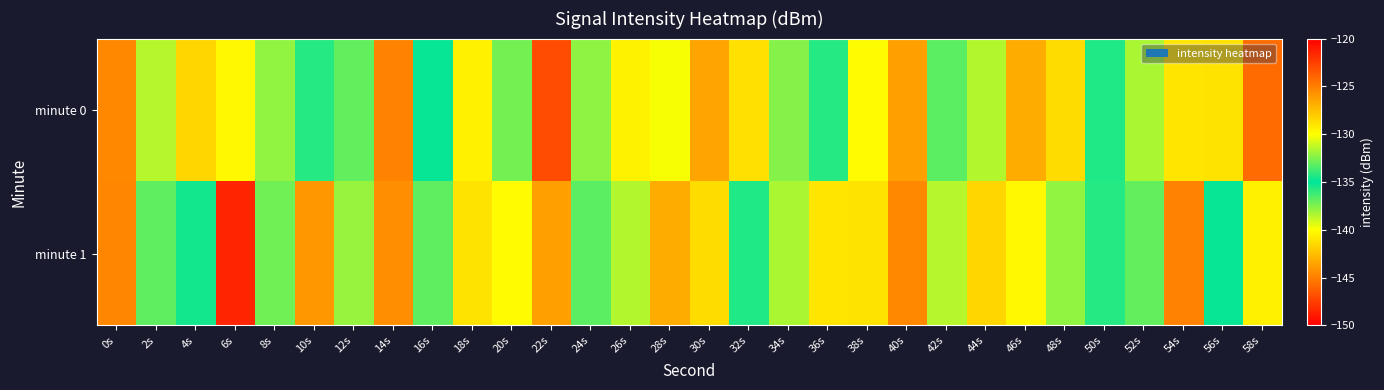

What is the maximum value shown in the chart?

-121.5